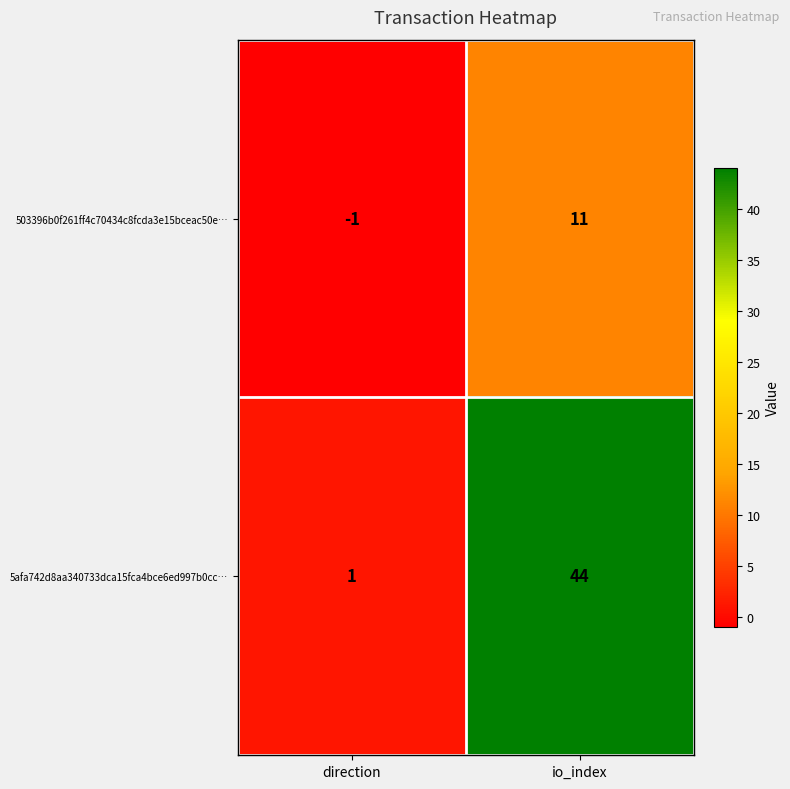

Is the value of 503396b0f261ff4c70434c8fcda3e15bceac50e… at io_index greater than the value of 5afa742d8aa340733dca15fca4bce6ed997b0cc… at io_index?

No